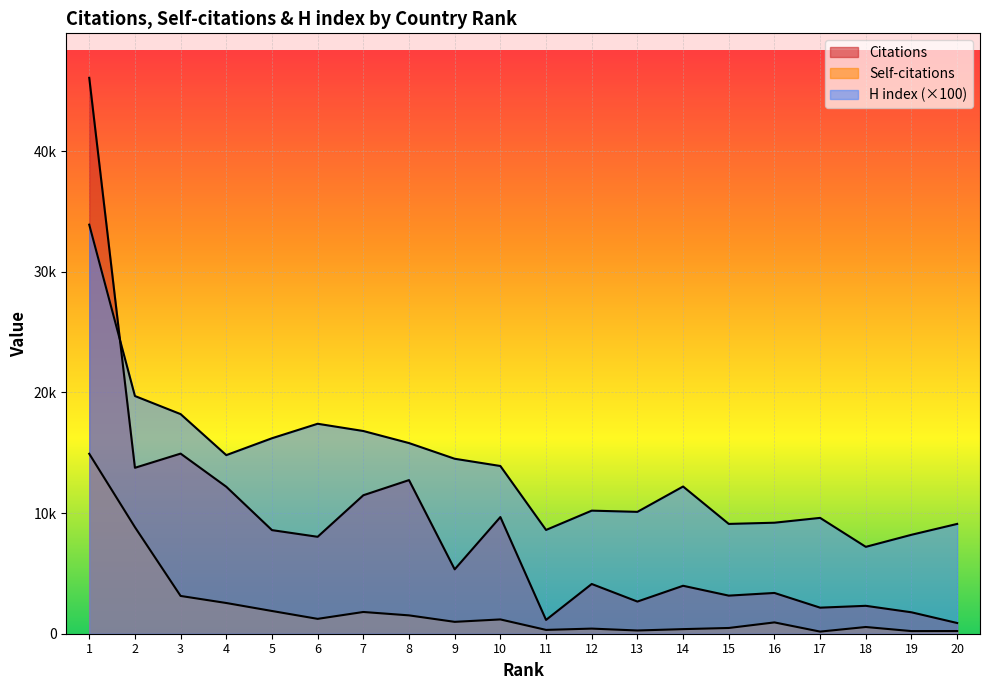

What is the value of the Self-citations point at the 9th from the left?

984